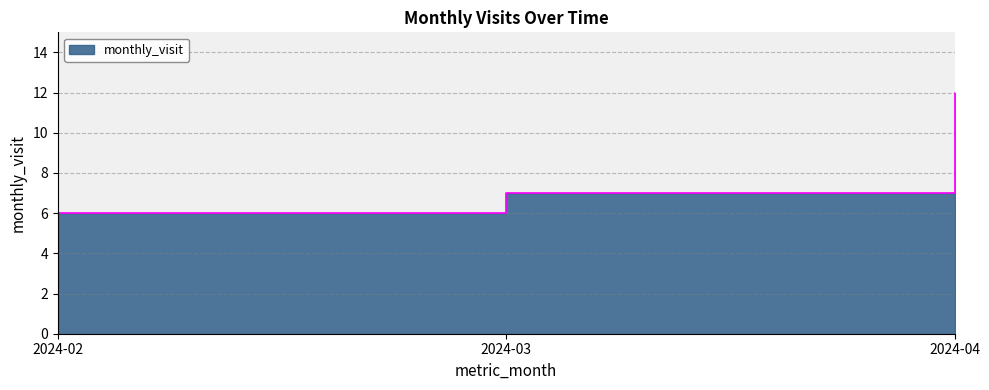

List the labels in order of value, largest first.

2024-04, 2024-03, 2024-02